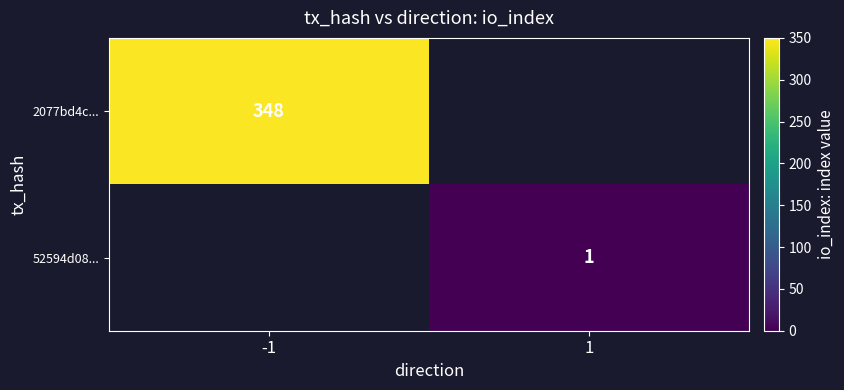

The value of 2077bd4c... at -1 is 167. True or false?

False